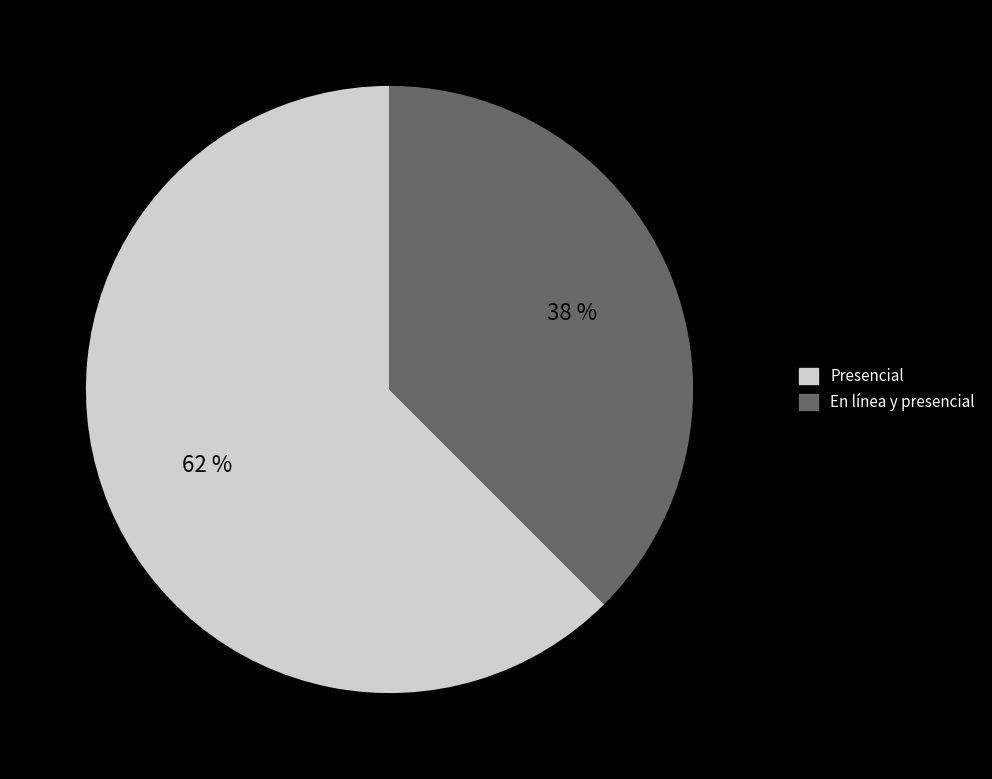

Is there any slice that represents more than half of the pie?

Yes